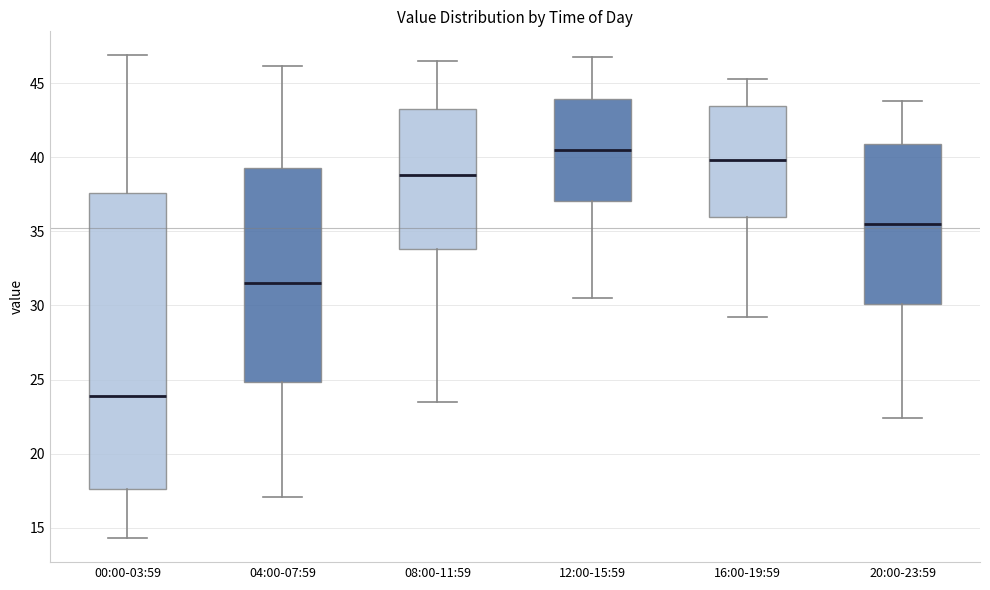

Which box is the tallest, from its lower edge to its upper edge?

00:00-03:59